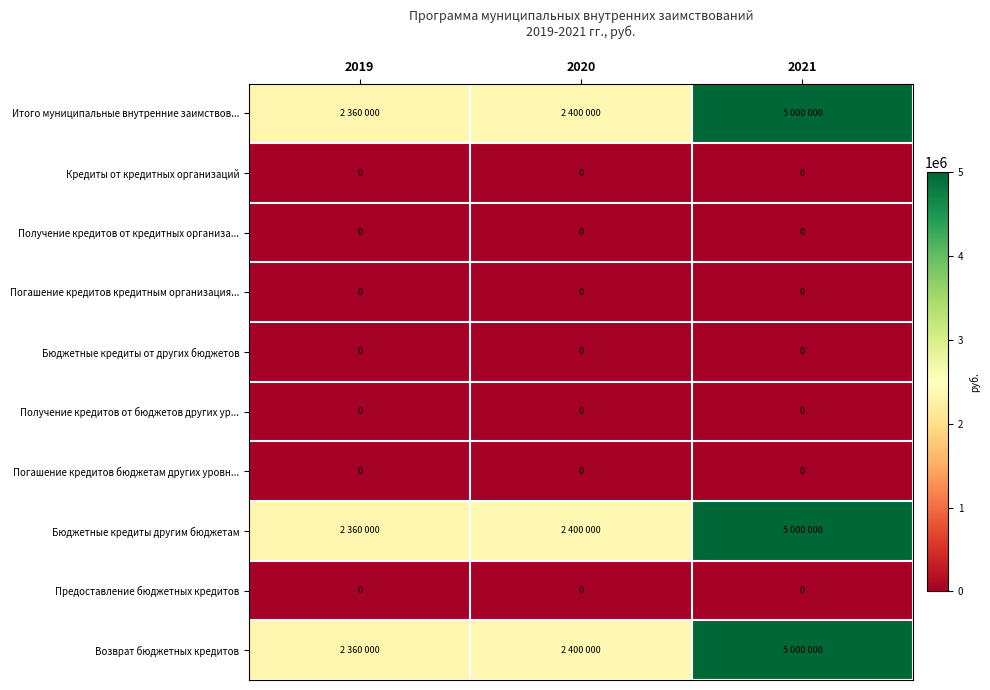

Count the number of data series in this chart.

10